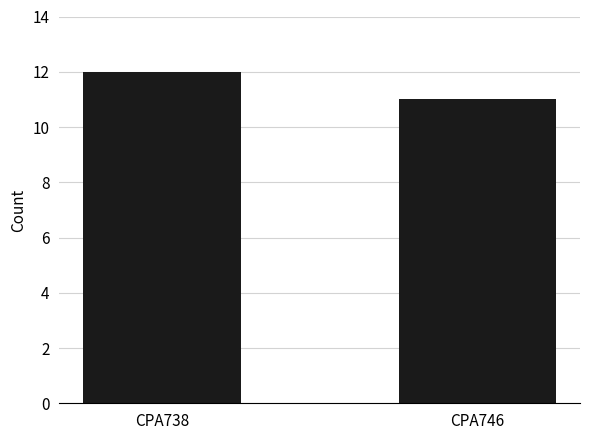

At which category does the chart reach its minimum across all series?

CPA746